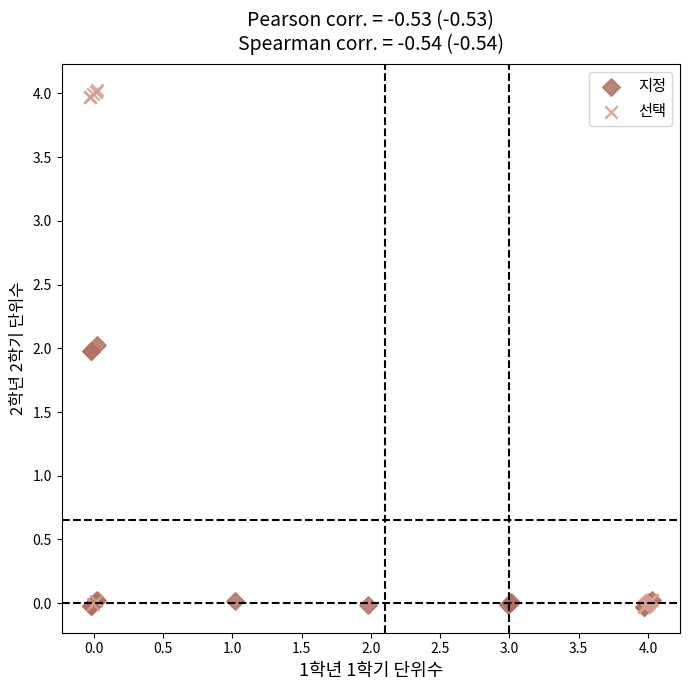

Which series has the widest spread of Y values?

선택